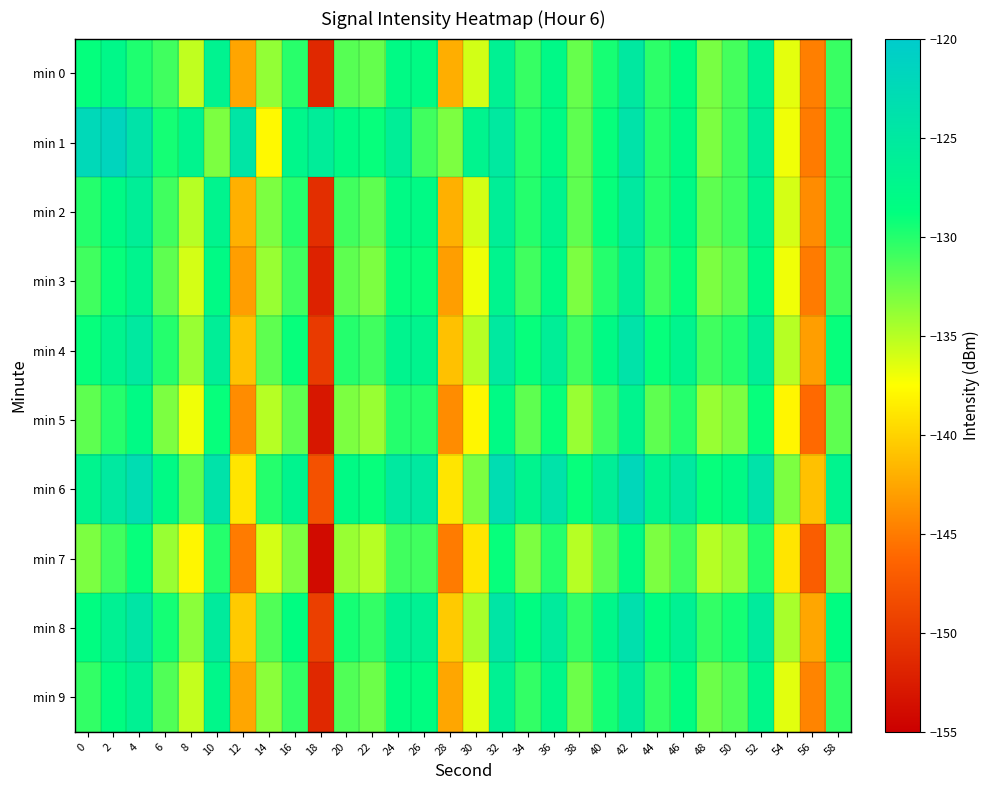

Reading left to right, transcribe all the data shown in this chart.

min 0: 0=-128.9	2=-127.6	4=-129.8	6=-131.0	8=-135.4	10=-126.9	12=-142.6	14=-133.8	16=-130.1	18=-151.5	20=-131.7	22=-132.2	24=-128.0	26=-128.2	28=-142.1	30=-136.0	32=-126.5	34=-130.6	36=-127.9	38=-132.3	40=-129.5	42=-125.0	44=-130.3	46=-128.5	48=-132.9	50=-131.1	52=-126.8	54=-136.6	56=-144.8	58=-130.7
min 1: 0=-122.3	2=-121.7	4=-124.1	6=-129.5	8=-127.0	10=-133.0	12=-124.4	14=-137.8	16=-127.4	18=-125.8	20=-128.0	22=-129.0	24=-126.0	26=-131.0	28=-133.0	30=-127.0	32=-125.0	34=-130.0	36=-128.0	38=-132.0	40=-129.0	42=-124.0	44=-130.0	46=-128.0	48=-133.0	50=-131.0	52=-126.0	54=-137.0	56=-145.0	58=-130.0
min 2: 0=-130.0	2=-128.0	4=-126.0	6=-131.0	8=-135.0	10=-127.0	12=-142.0	14=-133.0	16=-130.0	18=-151.0	20=-131.0	22=-132.0	24=-128.0	26=-128.0	28=-142.0	30=-136.0	32=-126.0	34=-130.0	36=-127.0	38=-132.0	40=-129.0	42=-125.0	44=-130.0	46=-128.0	48=-132.0	50=-131.0	52=-127.0	54=-136.0	56=-144.0	58=-130.0
min 3: 0=-131.0	2=-129.0	4=-127.0	6=-132.0	8=-136.0	10=-128.0	12=-143.0	14=-134.0	16=-131.0	18=-152.0	20=-132.0	22=-133.0	24=-129.0	26=-129.0	28=-143.0	30=-137.0	32=-127.0	34=-131.0	36=-128.0	38=-133.0	40=-130.0	42=-126.0	44=-131.0	46=-129.0	48=-133.0	50=-132.0	52=-128.0	54=-137.0	56=-145.0	58=-131.0
min 4: 0=-129.0	2=-127.0	4=-125.0	6=-130.0	8=-134.0	10=-126.0	12=-141.0	14=-132.0	16=-129.0	18=-150.0	20=-130.0	22=-131.0	24=-127.0	26=-127.0	28=-141.0	30=-135.0	32=-125.0	34=-129.0	36=-126.0	38=-131.0	40=-128.0	42=-124.0	44=-129.0	46=-127.0	48=-131.0	50=-130.0	52=-126.0	54=-135.0	56=-143.0	58=-129.0
min 5: 0=-132.0	2=-130.0	4=-128.0	6=-133.0	8=-137.0	10=-129.0	12=-144.0	14=-135.0	16=-132.0	18=-153.0	20=-133.0	22=-134.0	24=-130.0	26=-130.0	28=-144.0	30=-138.0	32=-128.0	34=-132.0	36=-129.0	38=-134.0	40=-131.0	42=-127.0	44=-132.0	46=-130.0	48=-134.0	50=-133.0	52=-129.0	54=-138.0	56=-146.0	58=-132.0
min 6: 0=-127.0	2=-125.0	4=-123.0	6=-128.0	8=-132.0	10=-124.0	12=-139.0	14=-130.0	16=-127.0	18=-148.0	20=-128.0	22=-129.0	24=-125.0	26=-125.0	28=-139.0	30=-133.0	32=-123.0	34=-127.0	36=-124.0	38=-129.0	40=-126.0	42=-122.0	44=-127.0	46=-125.0	48=-129.0	50=-128.0	52=-124.0	54=-133.0	56=-141.0	58=-127.0
min 7: 0=-133.0	2=-131.0	4=-129.0	6=-134.0	8=-138.0	10=-130.0	12=-145.0	14=-136.0	16=-133.0	18=-154.0	20=-134.0	22=-135.0	24=-131.0	26=-131.0	28=-145.0	30=-139.0	32=-129.0	34=-133.0	36=-130.0	38=-135.0	40=-132.0	42=-128.0	44=-133.0	46=-131.0	48=-135.0	50=-134.0	52=-130.0	54=-139.0	56=-147.0	58=-133.0
min 8: 0=-128.5	2=-126.5	4=-124.5	6=-129.5	8=-133.5	10=-125.5	12=-140.5	14=-131.5	16=-128.5	18=-149.5	20=-129.5	22=-130.5	24=-126.5	26=-126.5	28=-140.5	30=-134.5	32=-124.5	34=-128.5	36=-125.5	38=-130.5	40=-127.5	42=-123.5	44=-128.5	46=-126.5	48=-130.5	50=-129.5	52=-125.5	54=-134.5	56=-142.5	58=-128.5
min 9: 0=-130.5	2=-128.5	4=-126.5	6=-131.5	8=-135.5	10=-127.5	12=-142.5	14=-133.5	16=-130.5	18=-151.5	20=-131.5	22=-132.5	24=-128.5	26=-128.5	28=-142.5	30=-136.5	32=-126.5	34=-130.5	36=-127.5	38=-132.5	40=-129.5	42=-125.5	44=-130.5	46=-128.5	48=-132.5	50=-131.5	52=-127.5	54=-136.5	56=-144.5	58=-130.5